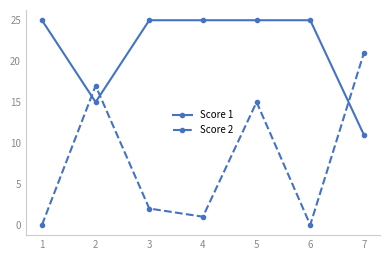

At which category does Score 2 reach its first local valley?

4